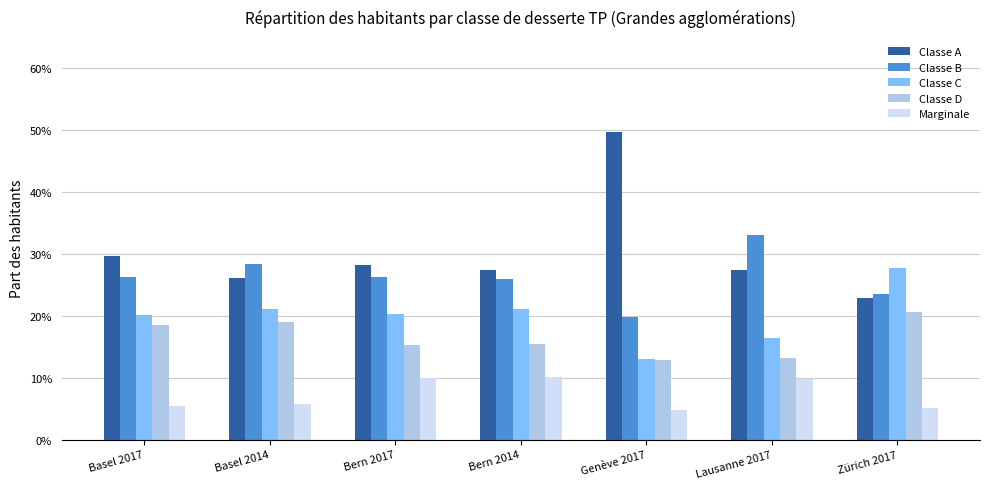

Which series has the largest range (max minus min)?

Classe A